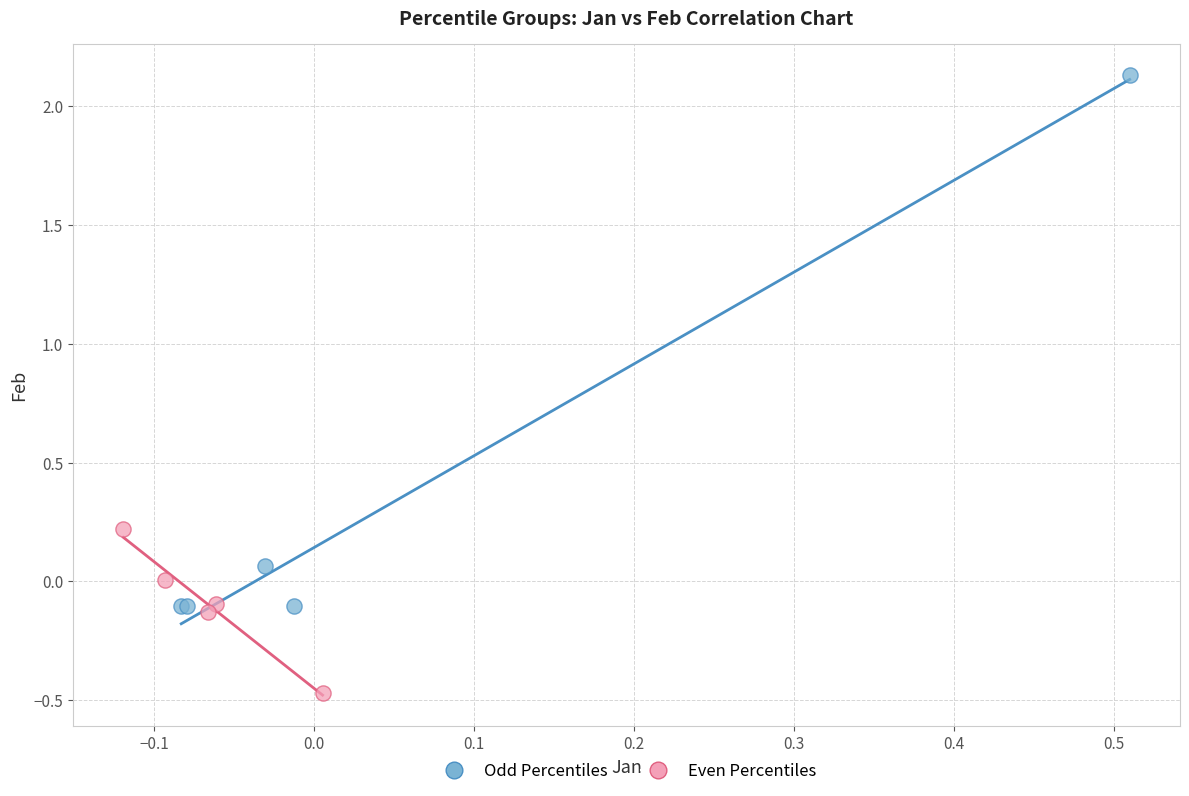

Which series has the widest spread of Y values?

Odd Percentiles